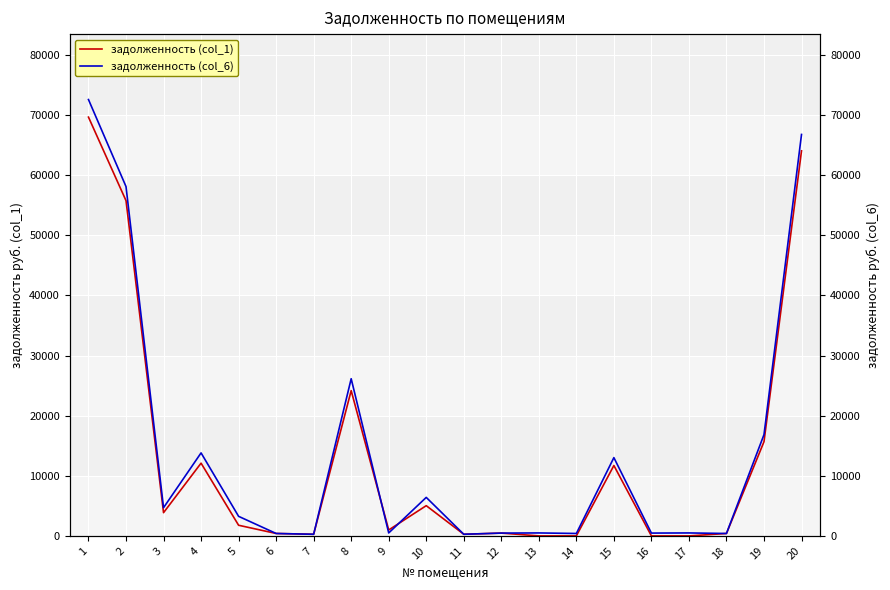

Rank the categories by задолженность (col_1) value from highest to lowest.

1, 20, 2, 8, 19, 4, 15, 10, 3, 5, 9, 12, 6, 18, 11, 7, 13, 14, 16, 17